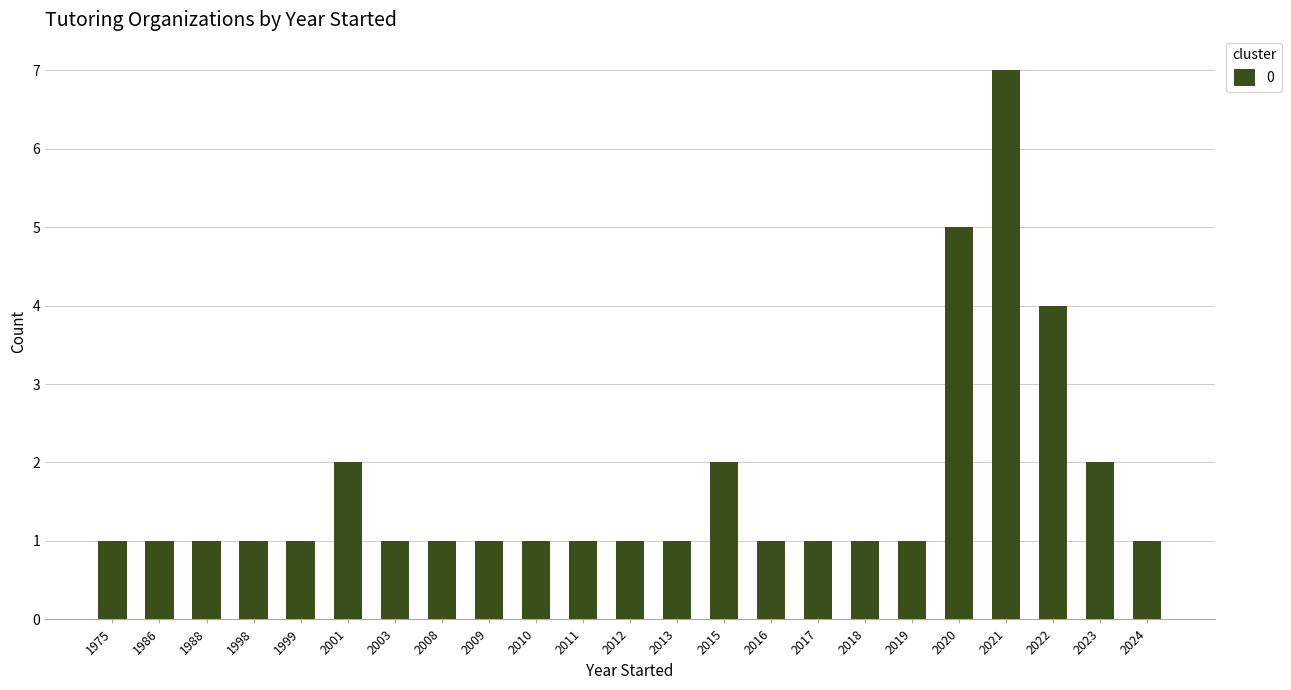

What is the greatest value displayed?

7